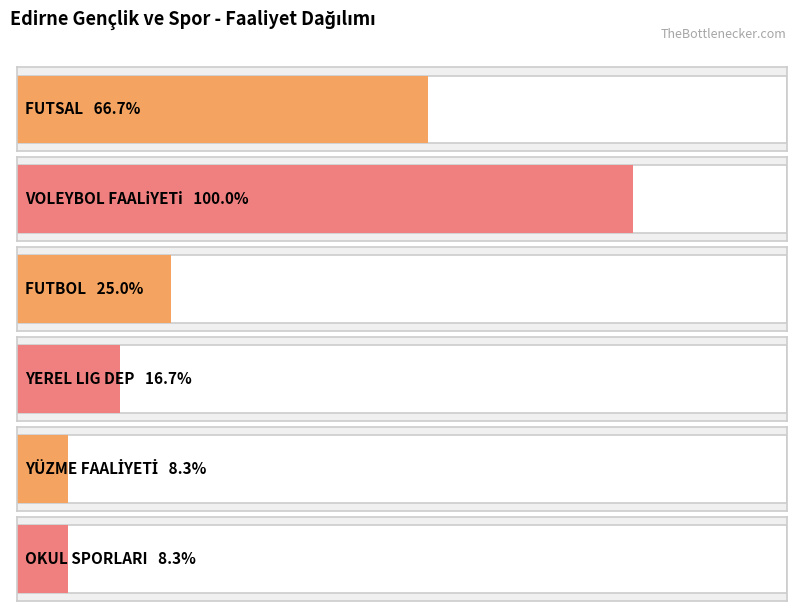

Reading right to left, transcribe all the data shown in this chart.

OKUL SPORLARI=1	YÜZME FAALİYETİ=1	YEREL LIG DEP=2	FUTBOL=3	VOLEYBOL FAALiYETi=12	FUTSAL=8